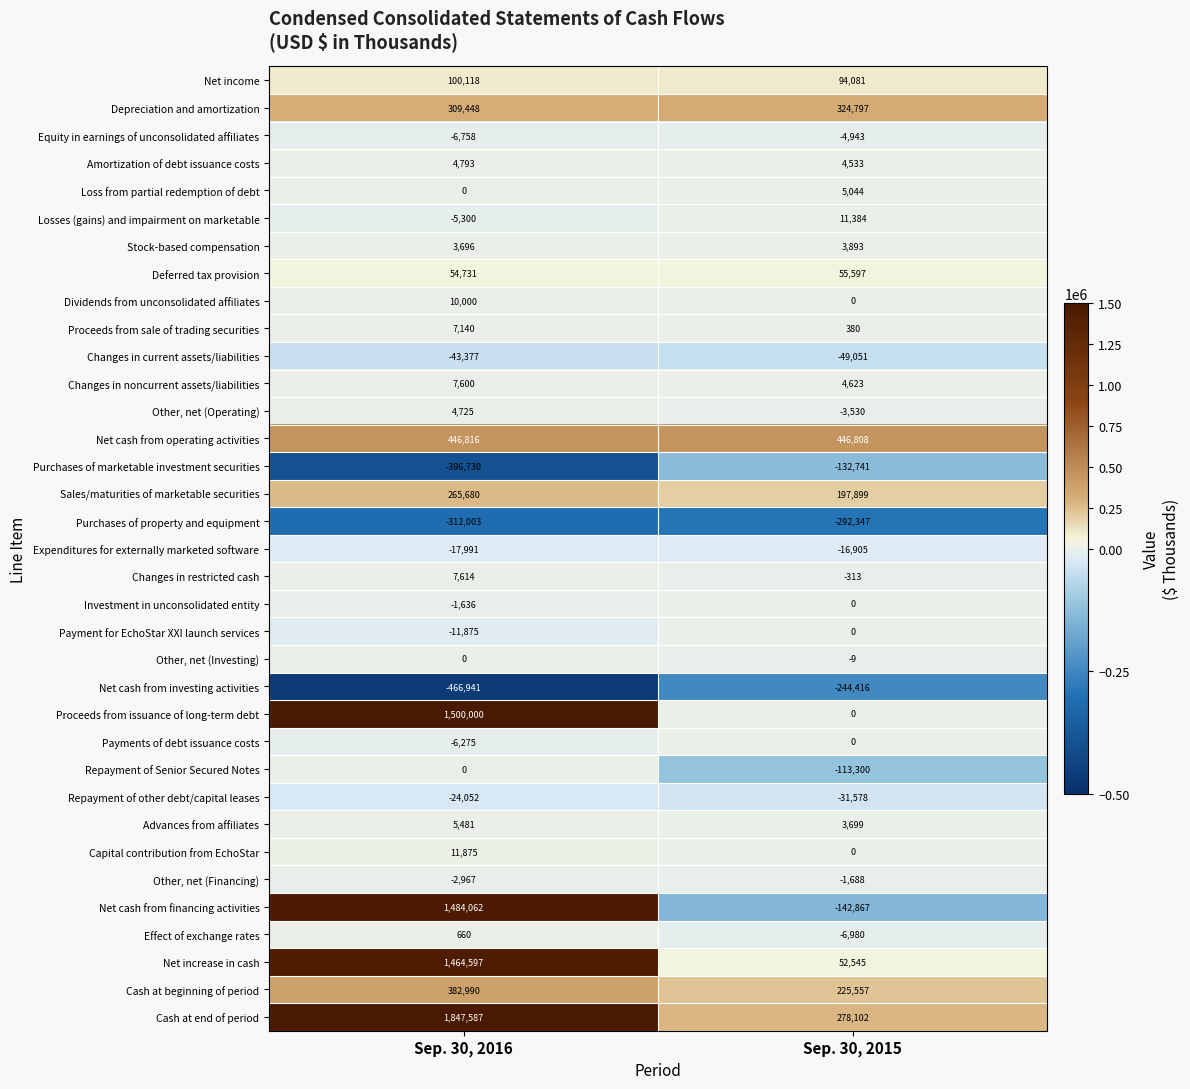

What is the sum of all Investment in unconsolidated entity values?

-1636